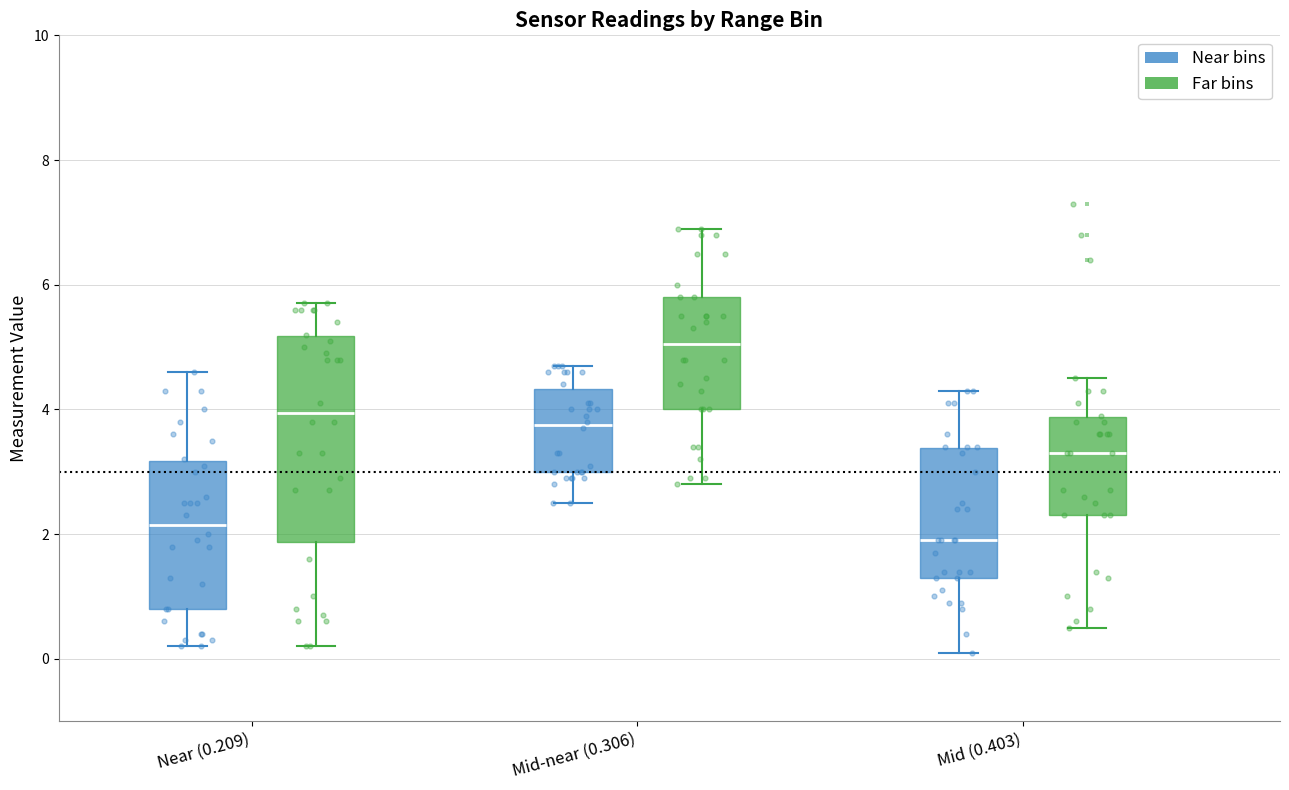

Reading left to right, read every box against the y-axis: the position of its median line, the range the box covers, and the ends of its whiskers. The values are not printed on the chart, so give them approximately, as read against the axis.

Near (0.209) (Near bins): median 2.2, box 0.8 to 3.2, whiskers 0.2 to 4.6
Near (0.209) (Far bins): median 4.0, box 1.8 to 5.2, whiskers 0.2 to 5.8
Mid-near (0.306) (Near bins): median 3.8, box 3.0 to 4.4, whiskers 2.6 to 4.8
Mid-near (0.306) (Far bins): median 5.0, box 4.0 to 5.8, whiskers 2.8 to 7.0
Mid (0.403) (Near bins): median 2.0, box 1.4 to 3.4, whiskers 0.2 to 4.4
Mid (0.403) (Far bins): median 3.4, box 2.4 to 3.8, whiskers 0.6 to 4.6